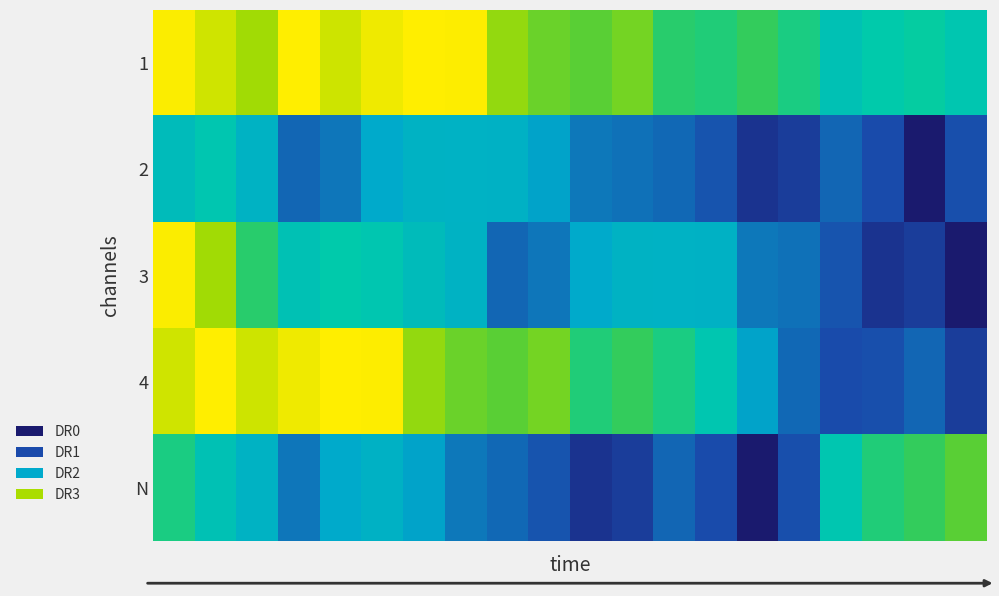

How many categories are shown in the chart?

20